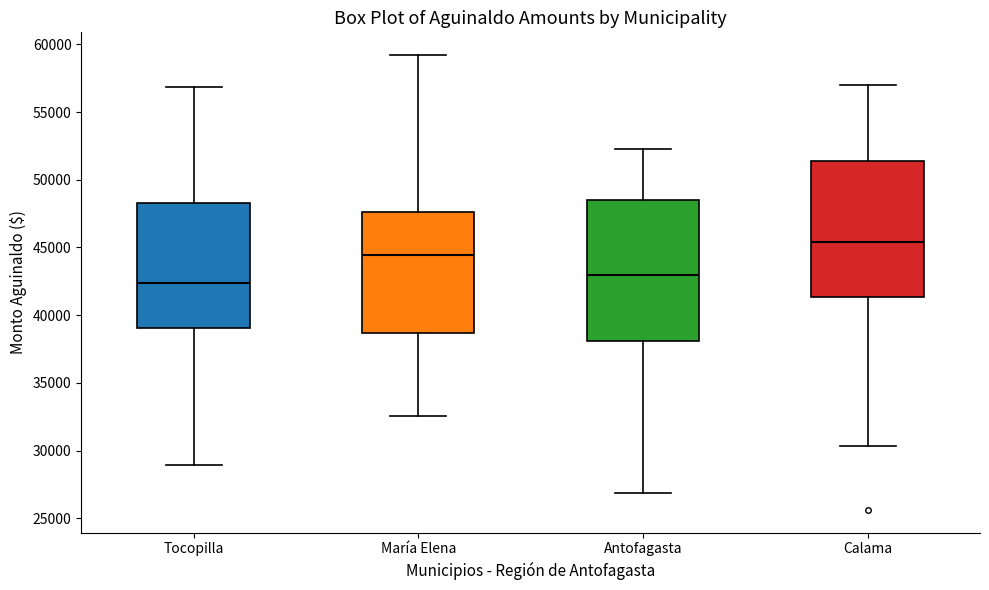

Where is the upper edge of the box for Tocopilla on the y-axis? The values are not printed on the chart, so give them approximately, as read against the axis.

48500